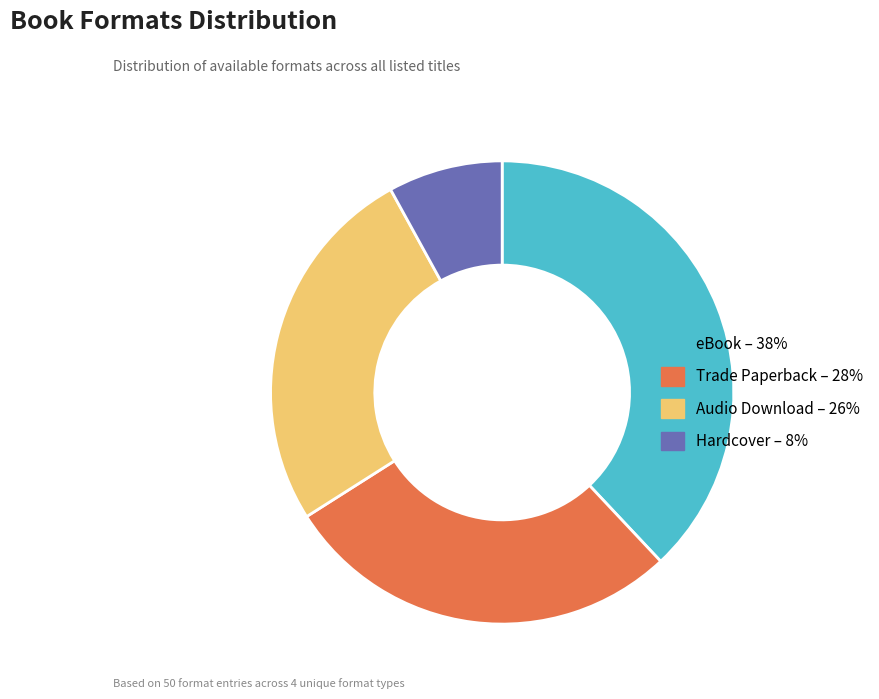

Between eBook – 38% and Audio Download – 26%, which is larger?

eBook – 38%